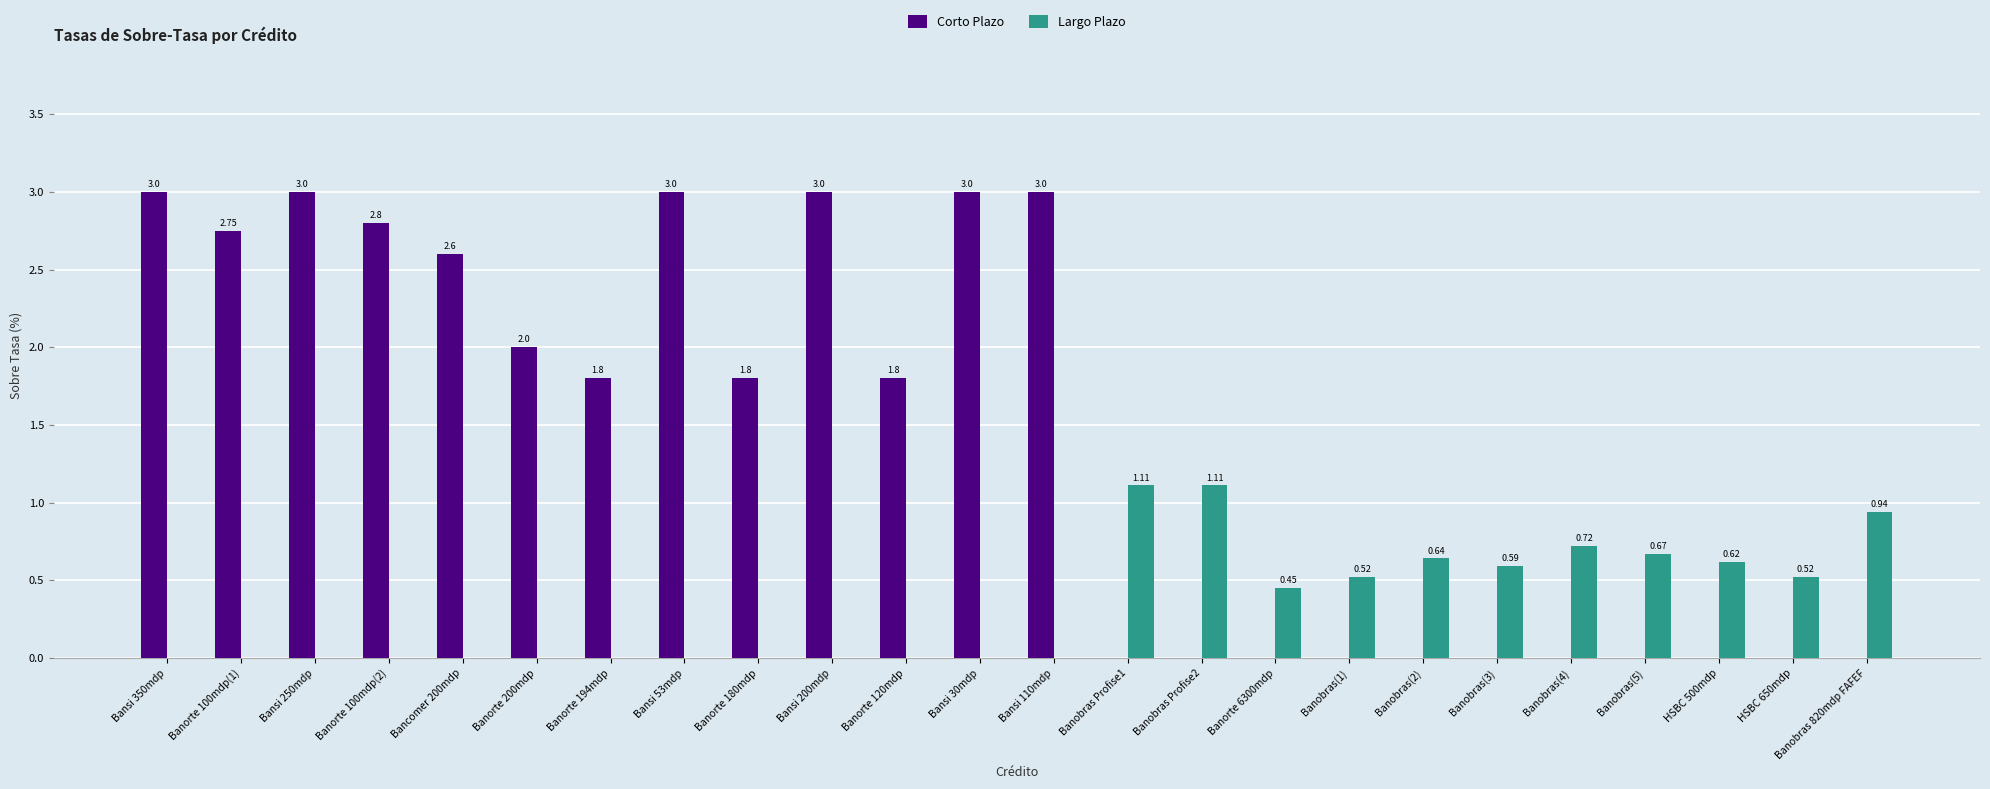

How many values in the Largo Plazo series exceed 0?

11